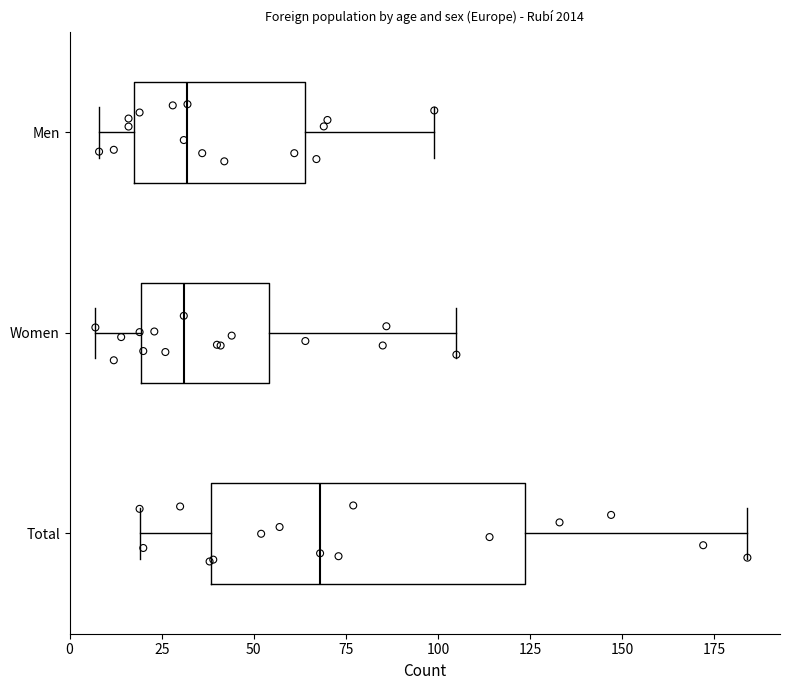

Where does the right whisker of the box for Total end on the x-axis? The values are not printed on the chart, so give them approximately, as read against the axis.

185